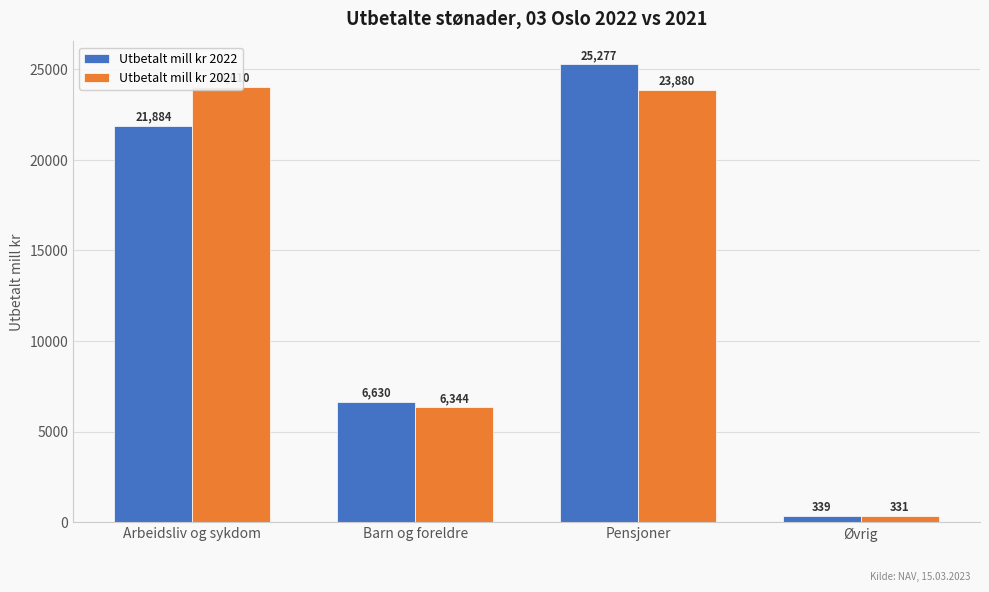

The value of Utbetalt mill kr 2021 at Pensjoner is 23880.4. True or false?

True